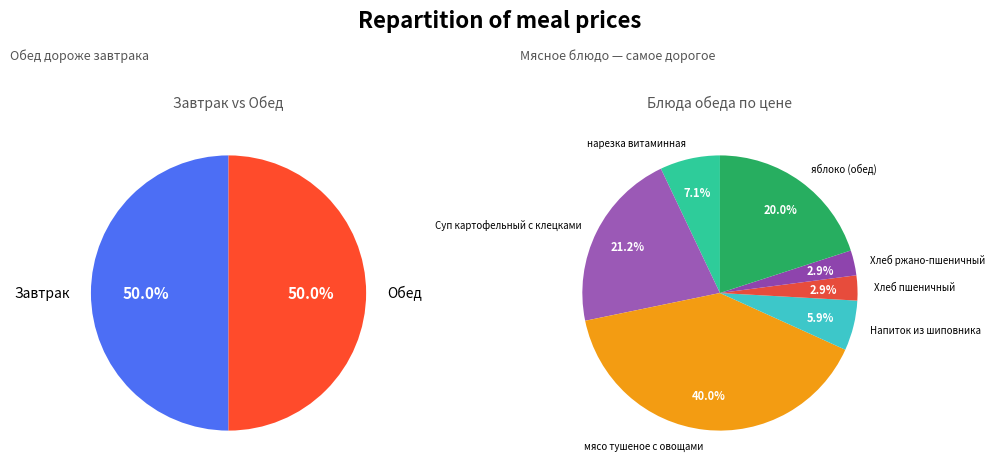

Which has a higher value, мясо тушеное с овощами or Хлеб ржано-пшеничный?

мясо тушеное с овощами